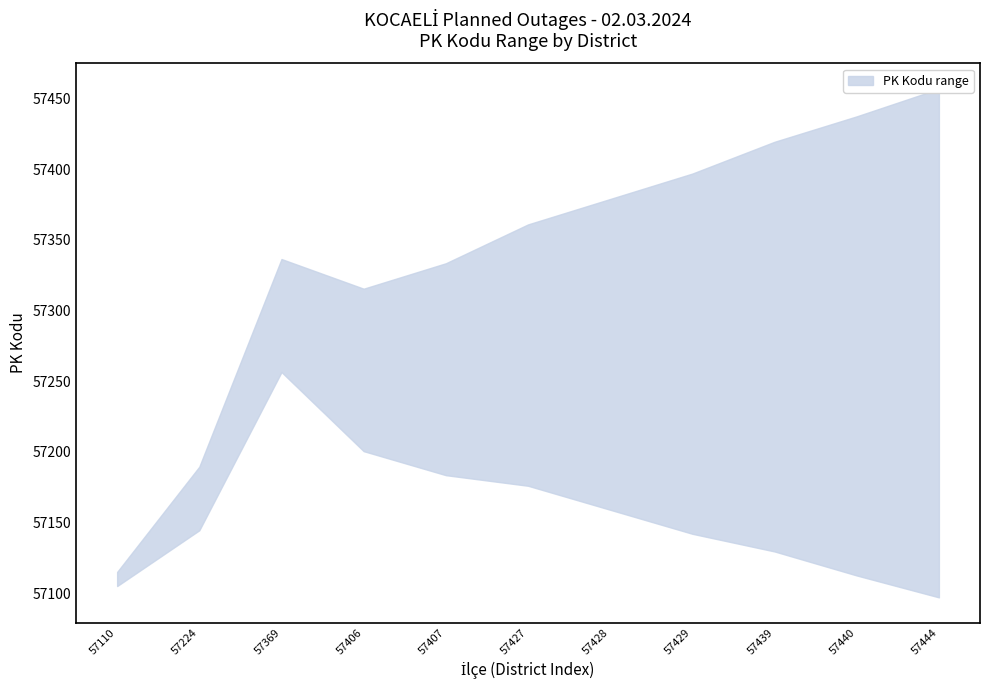

What is the sum of the upper values at 57429 and 57444?

114873